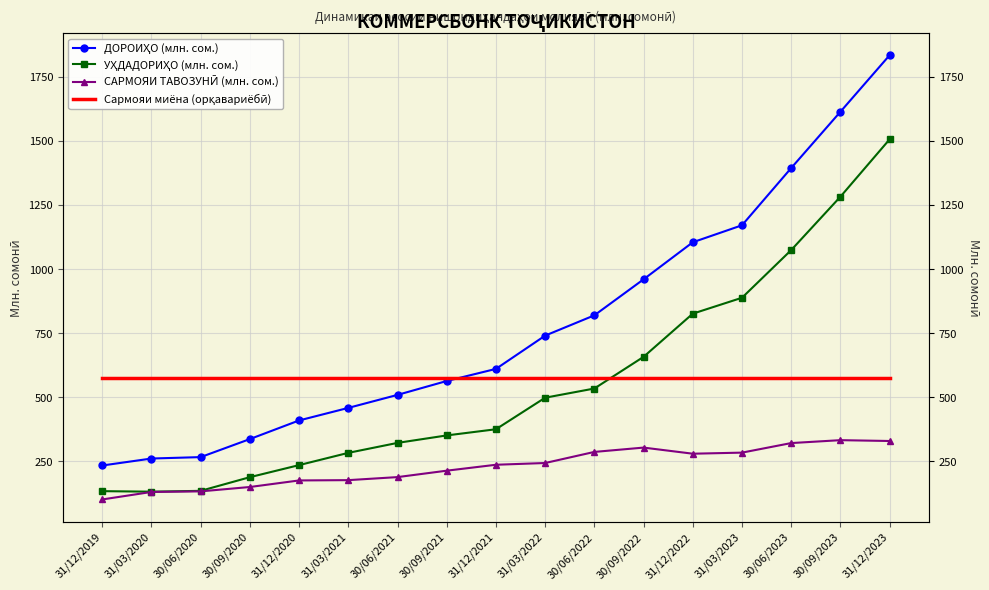

How many distinct data groups are displayed?

4